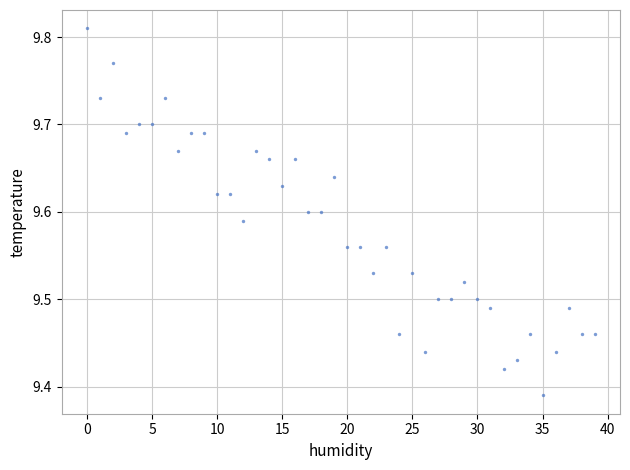

What is the range of Y values (max minus min)?

0.4